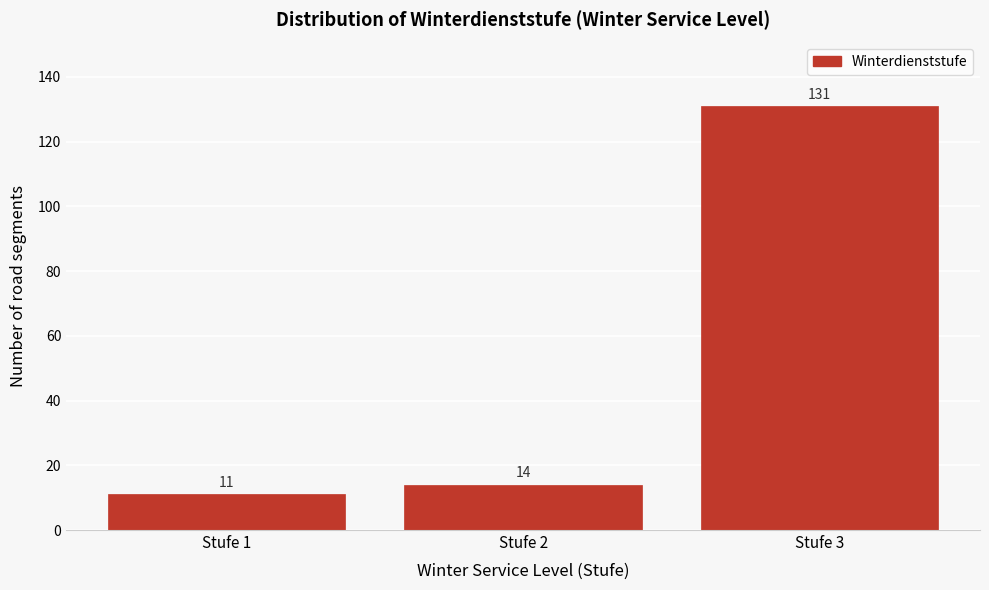

Reading left to right, transcribe all the data shown in this chart.

Stufe 1=11	Stufe 2=14	Stufe 3=131